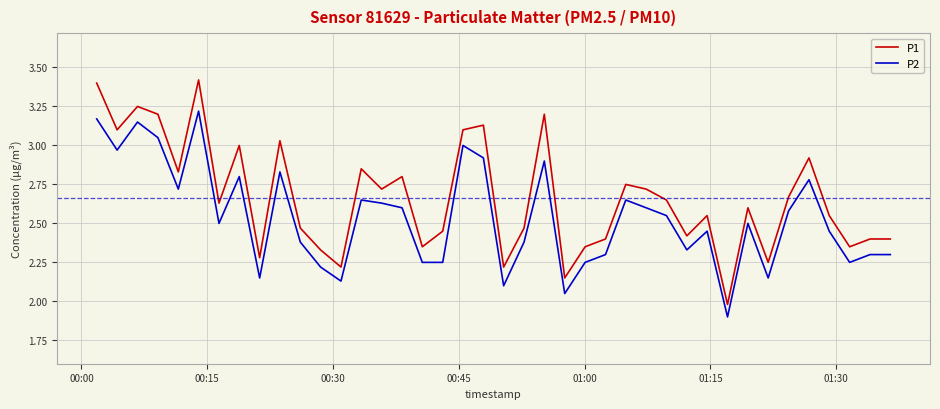

List the series in order of their overall mean, lowest first.

P2, P1